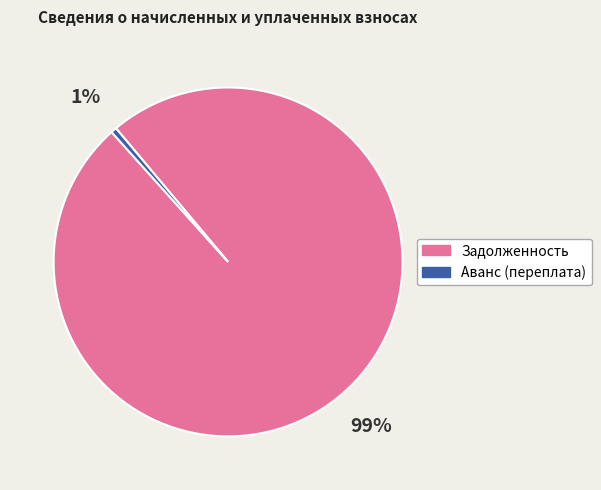

Which has a higher value, Задолженность or Аванс (переплата)?

Задолженность